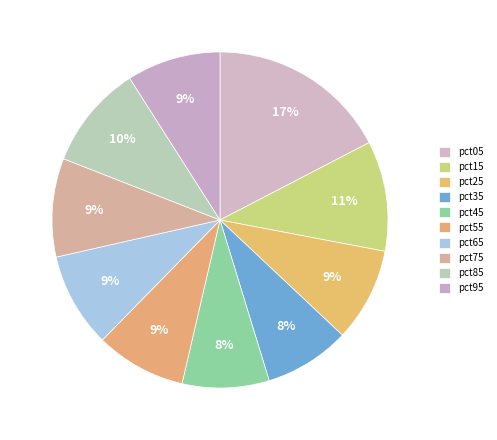

Which category has the smallest portion of the pie?

pct35